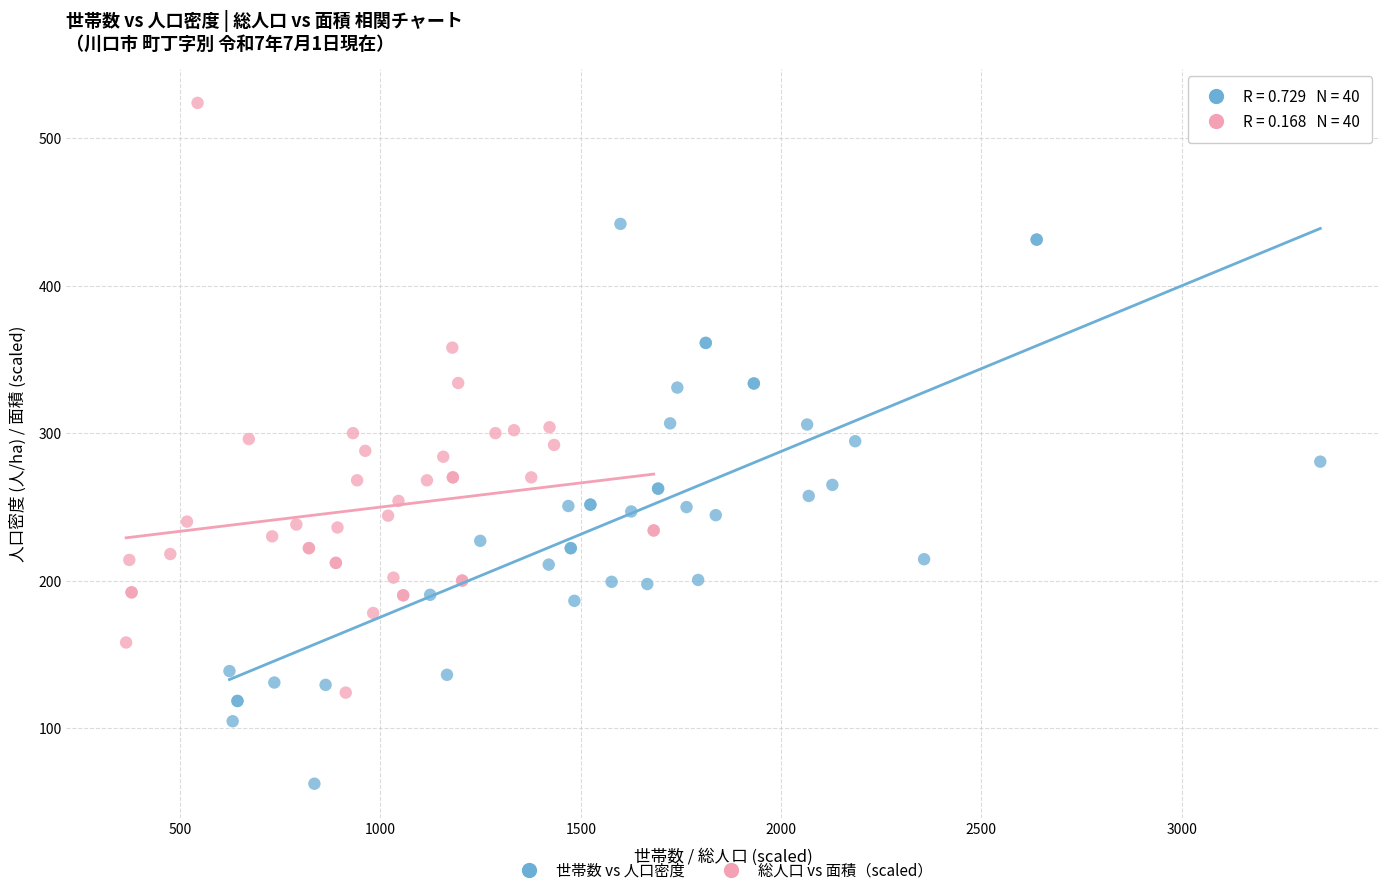

Which series contains the highest Y value?

総人口 vs 面積（scaled）